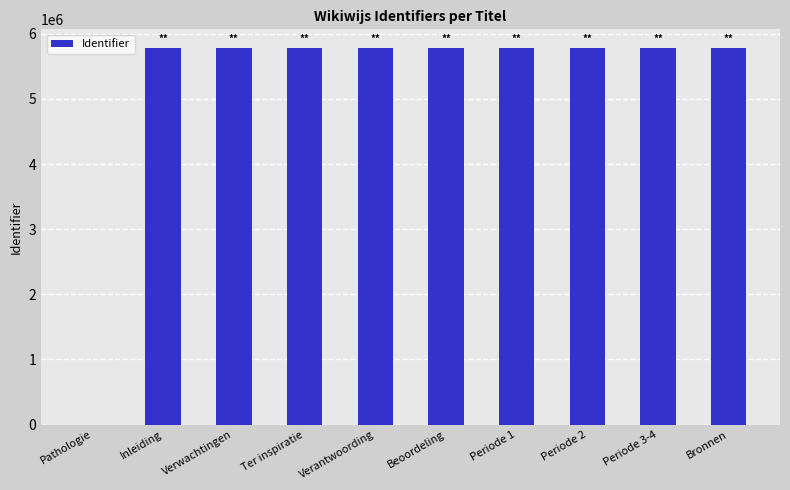

How many values are above zero?

9